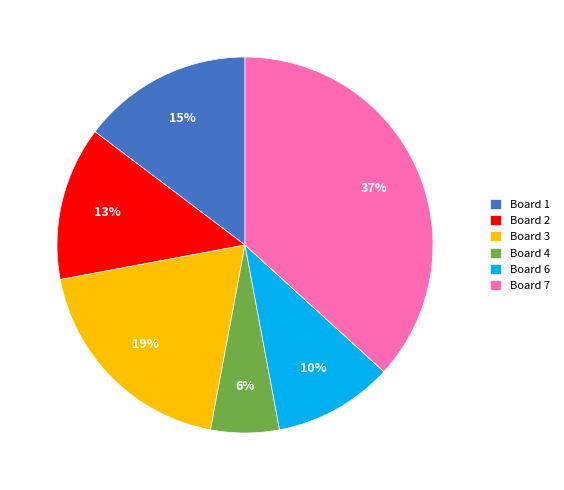

Rank the categories by value from lowest to highest.

Board 4, Board 6, Board 2, Board 1, Board 3, Board 7